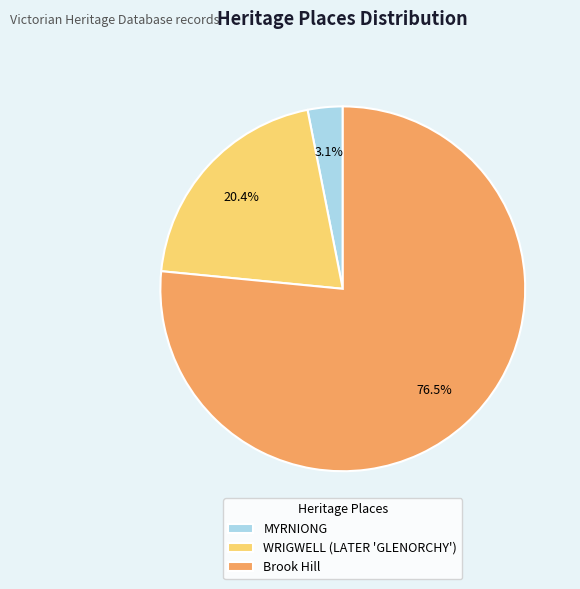

Rank the categories by value from lowest to highest.

MYRNIONG, WRIGWELL (LATER 'GLENORCHY'), Brook Hill